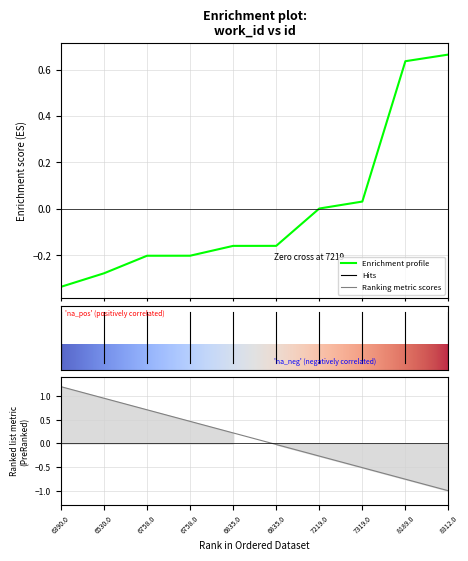

Does the chart have visible grid lines?

Yes